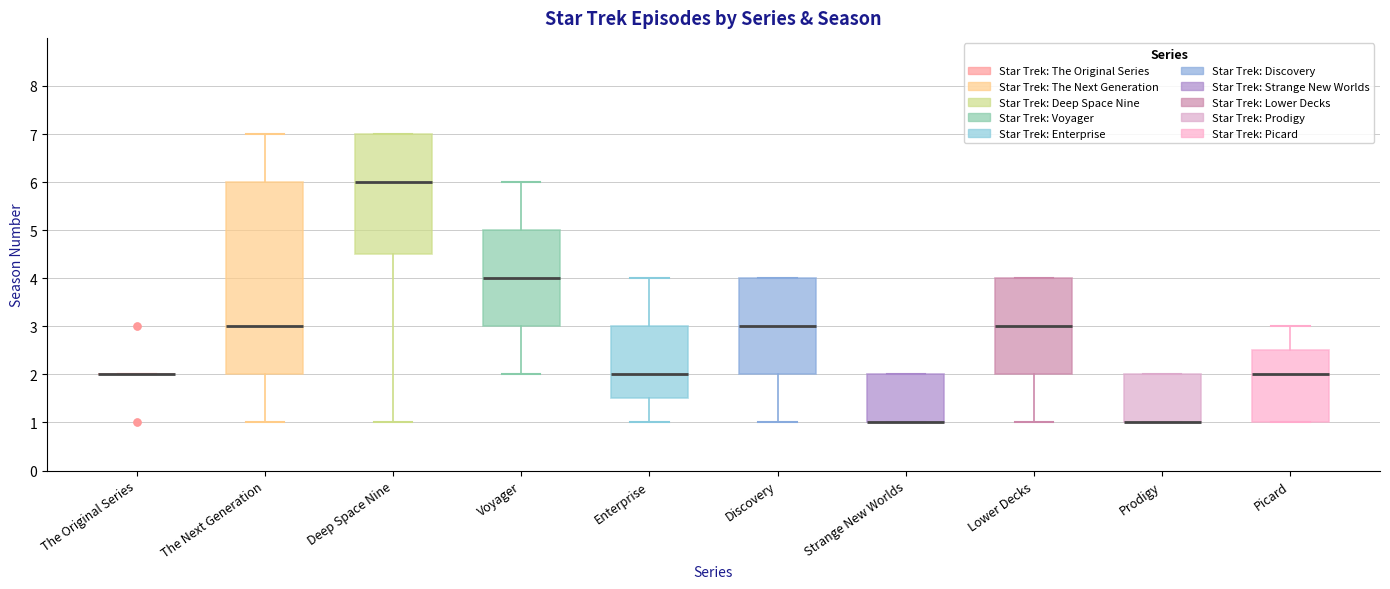

Comparing the boxes themselves (not the whiskers), which one is the tallest?

The Next Generation